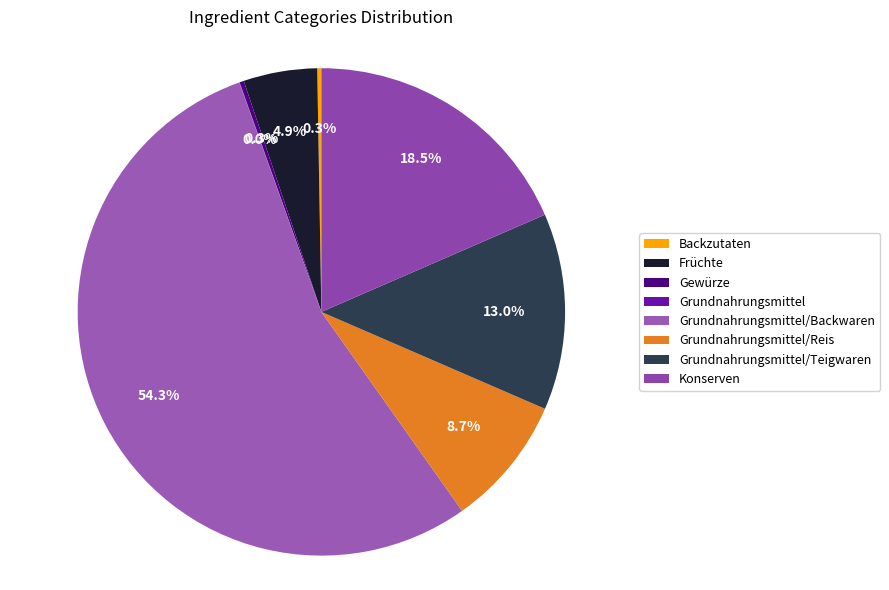

The Konserven slice represents 18% of the pie. True or false?

True